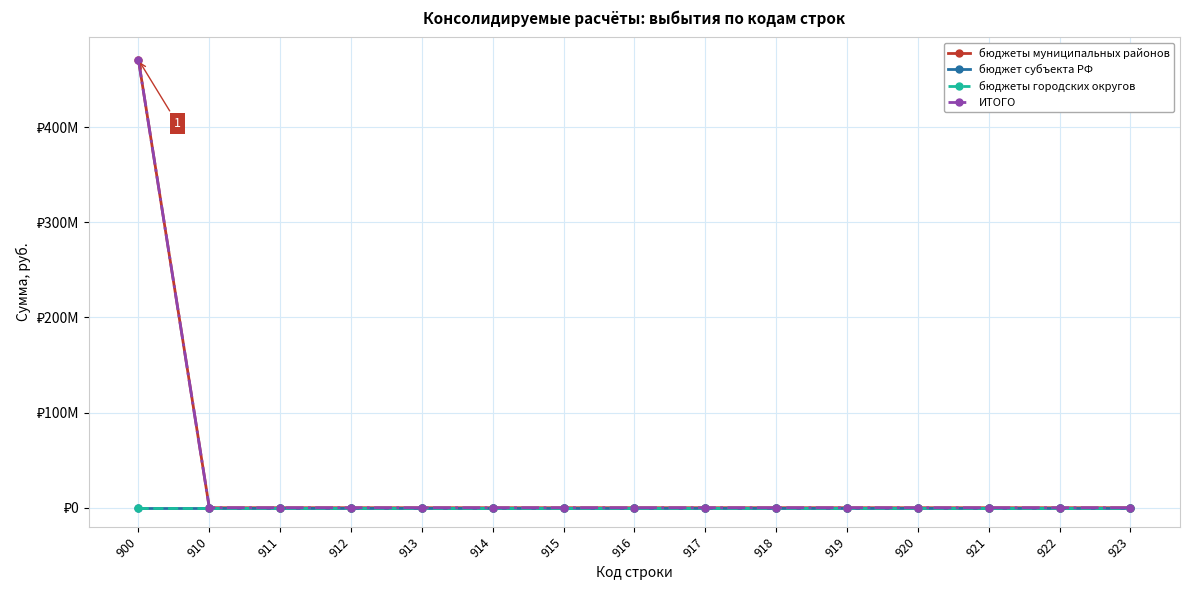

Which series has the largest total across all categories?

бюджеты муниципальных районов